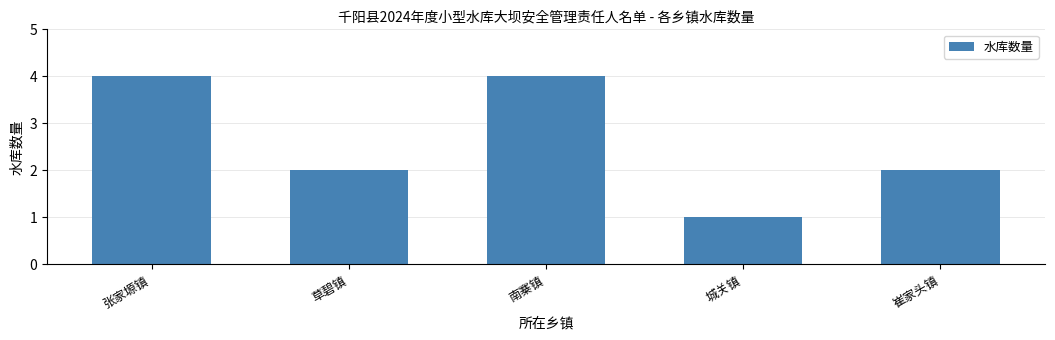

How many categories are shown in the chart?

5